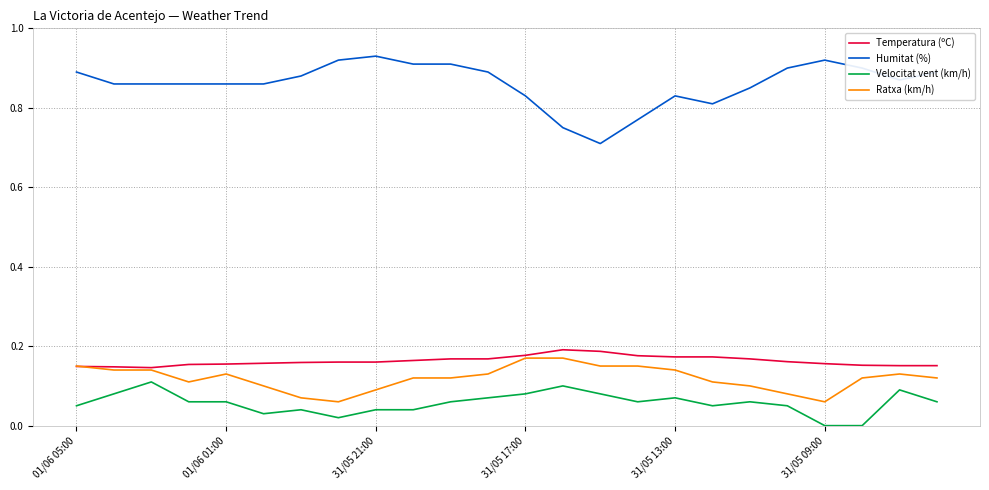

Does the chart display data point markers on the line(s)?

No